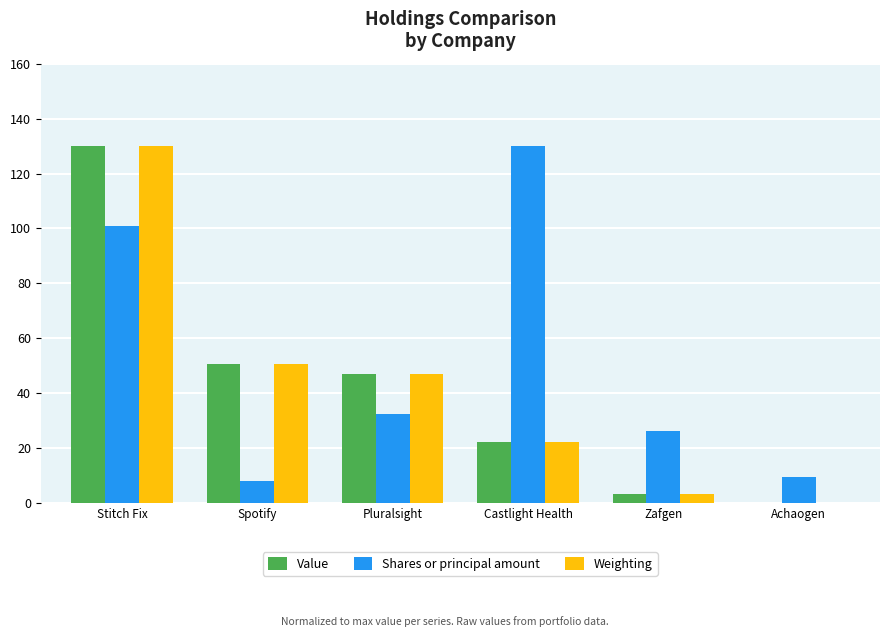

Read the Value value at Zafgen.

3.3